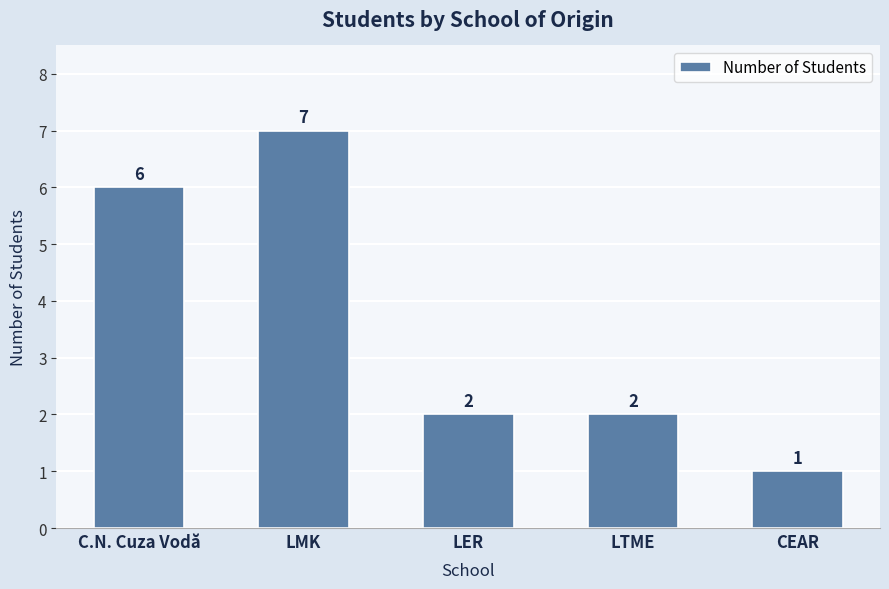

Are the bars grouped side by side (vs. stacked)?

No